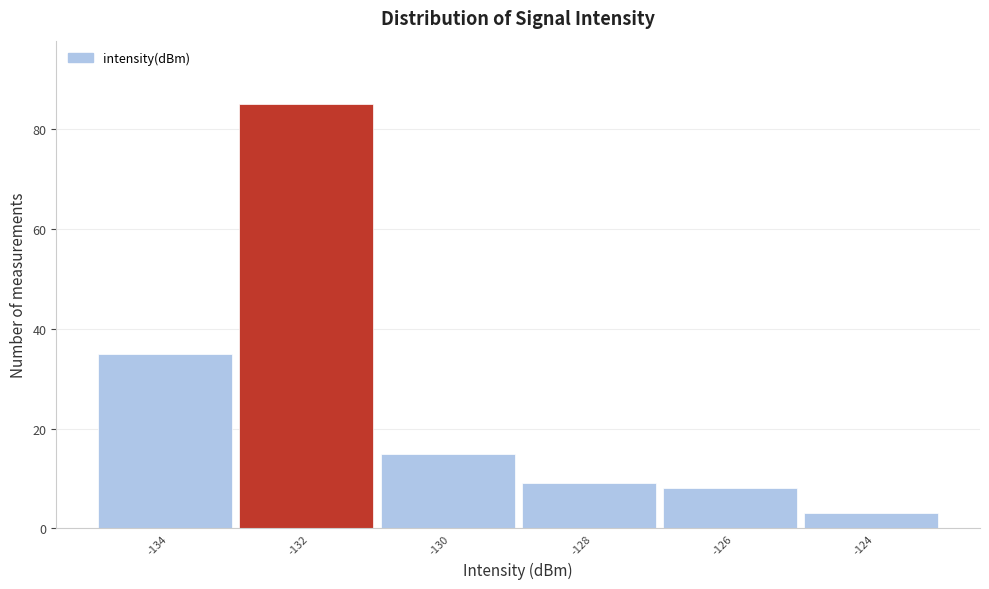

Reading right to left, transcribe all the data shown in this chart.

-124=3	-126=8	-128=9	-130=15	-132=85	-134=35